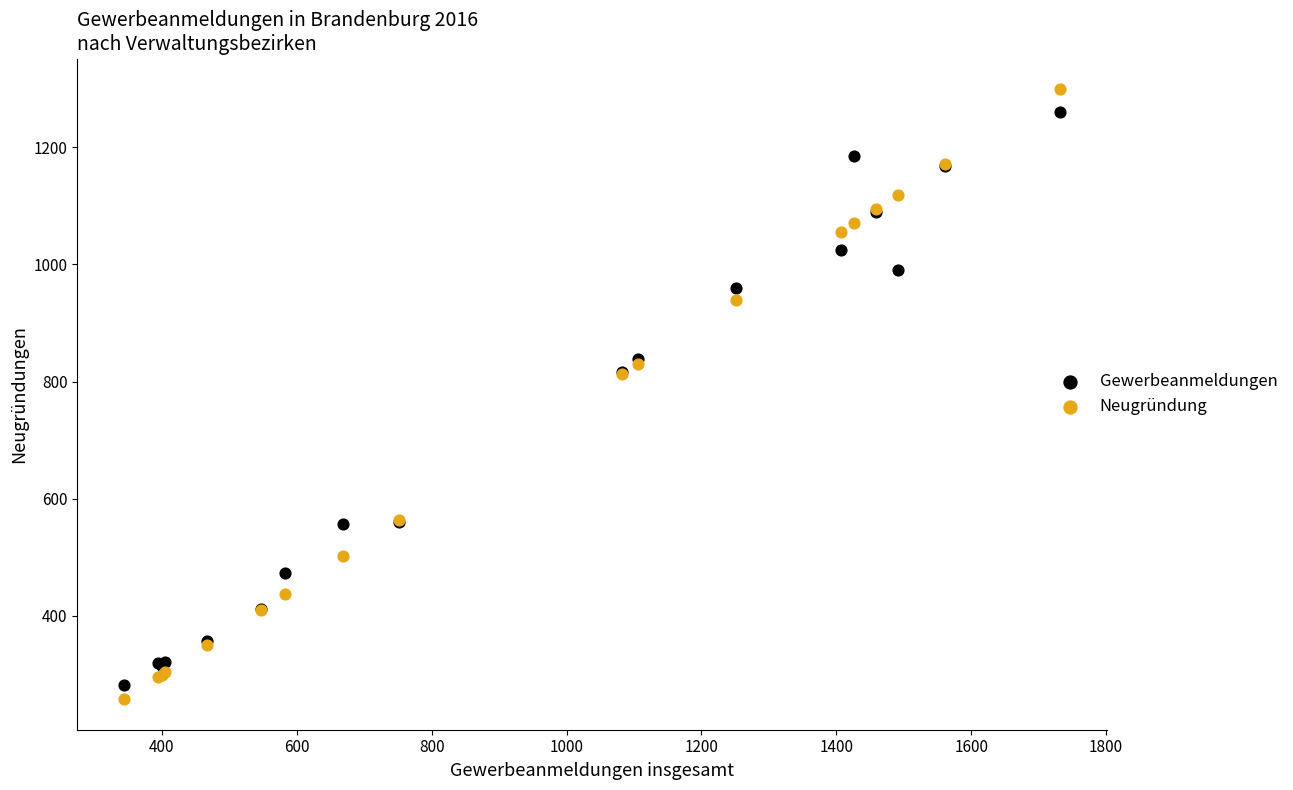

Which series reaches the maximum Y coordinate?

Neugründung